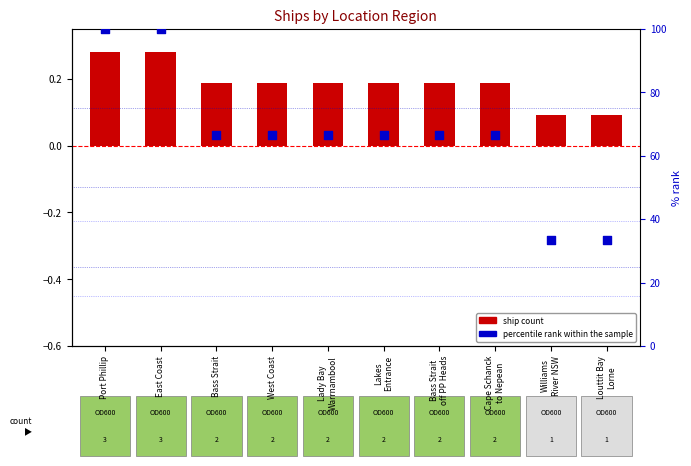

What is the change in value from Port Phillip to Lakes
Entrance?

-33.3